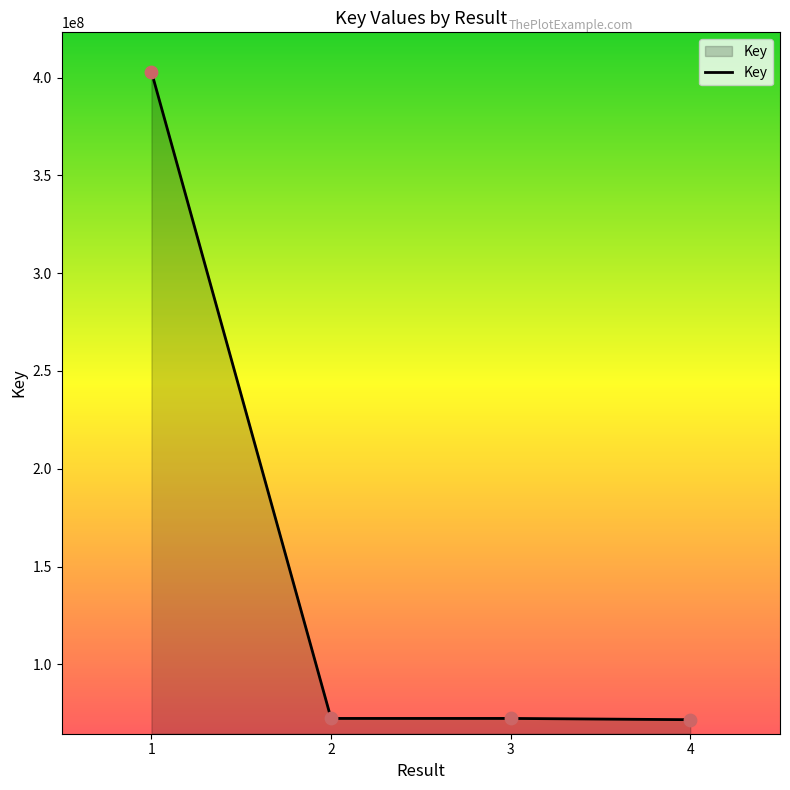

What is the change in value from 1 to 4?

-331253404